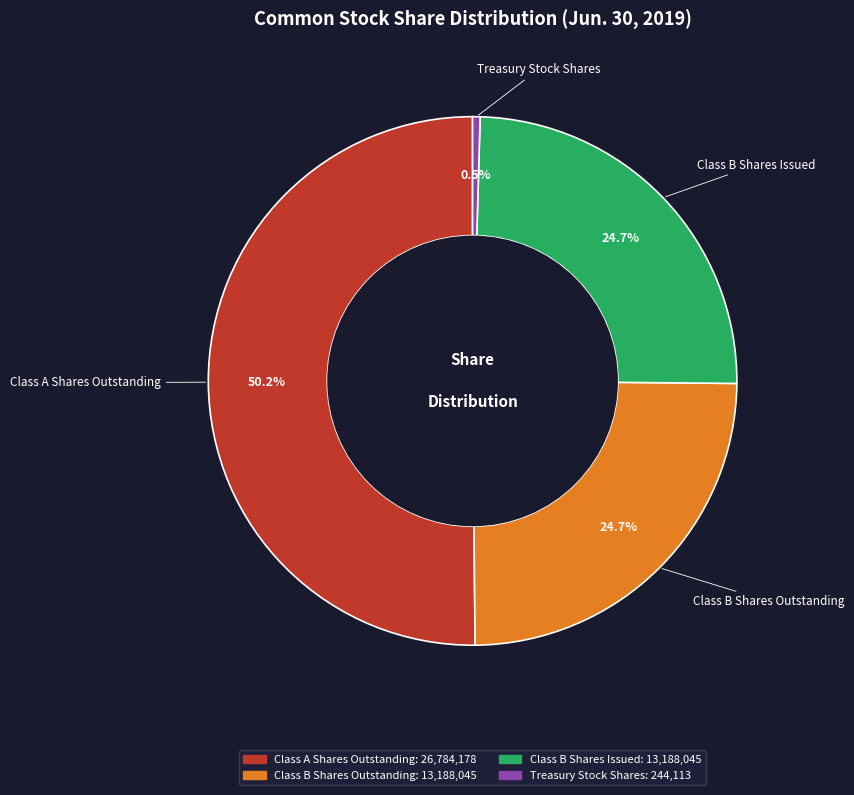

Combined, do Class B Shares Issued and Treasury Stock Shares account for over 50%?

No